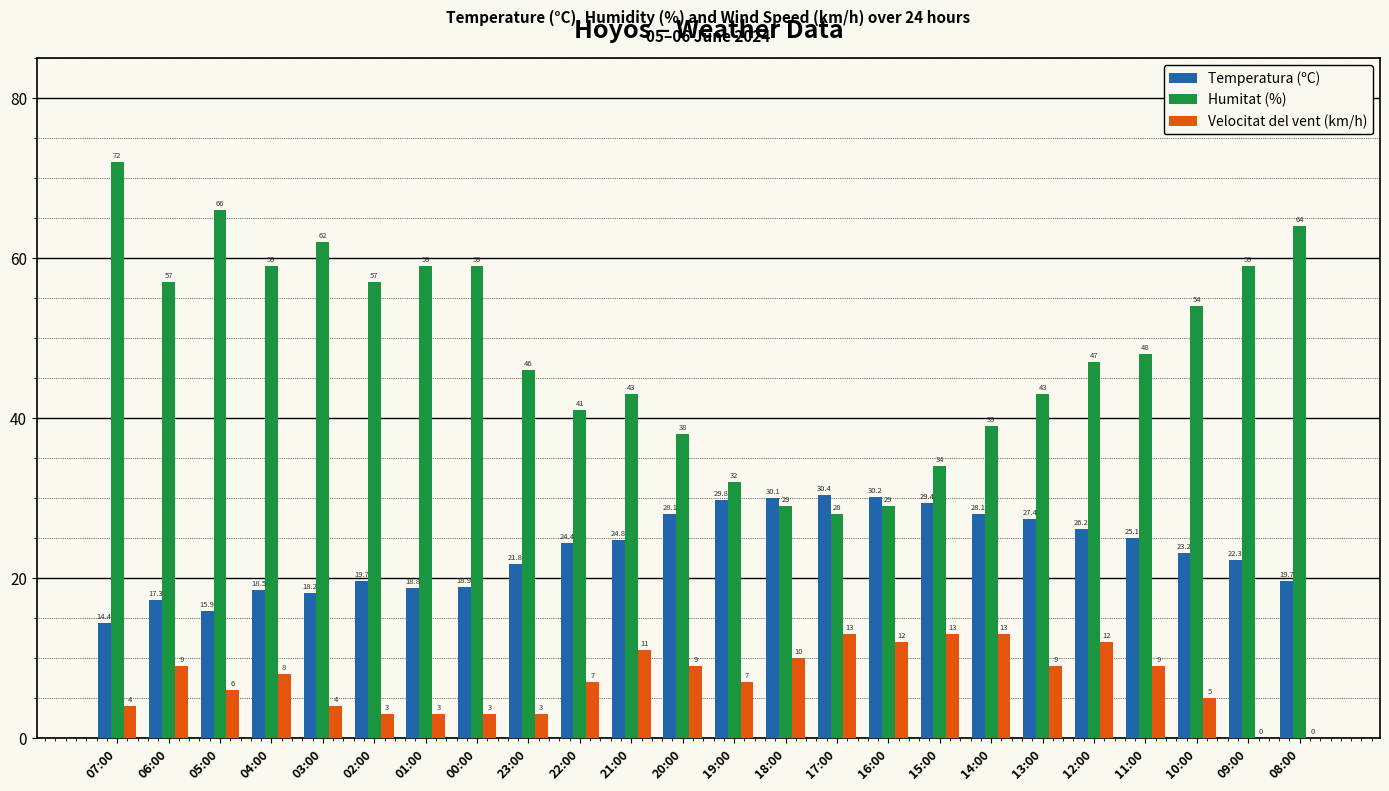

The Velocitat del vent (km/h) series shows 17.7 at 21:00. True or false?

False